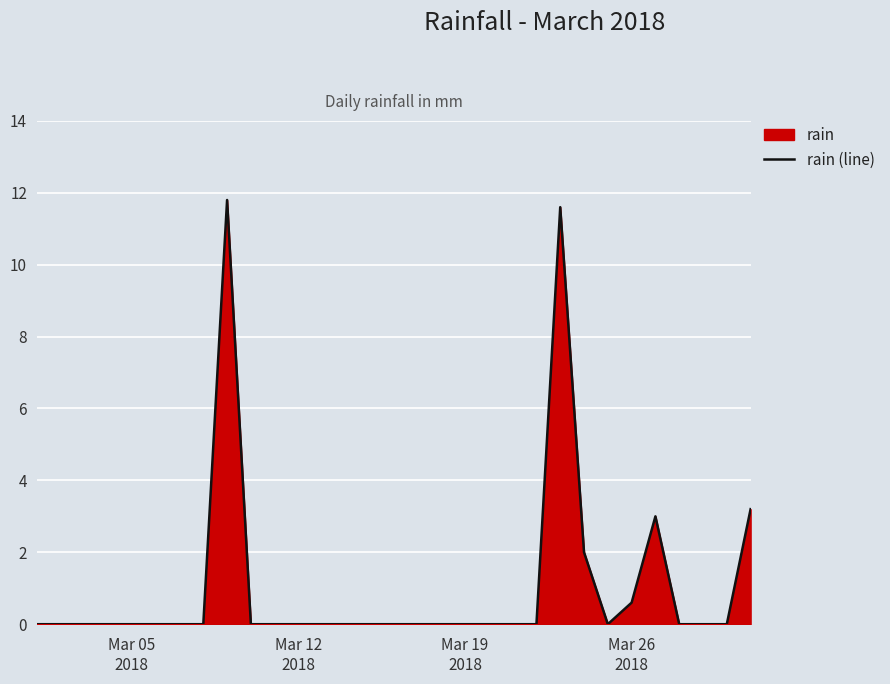

How many data points does each series have?

31